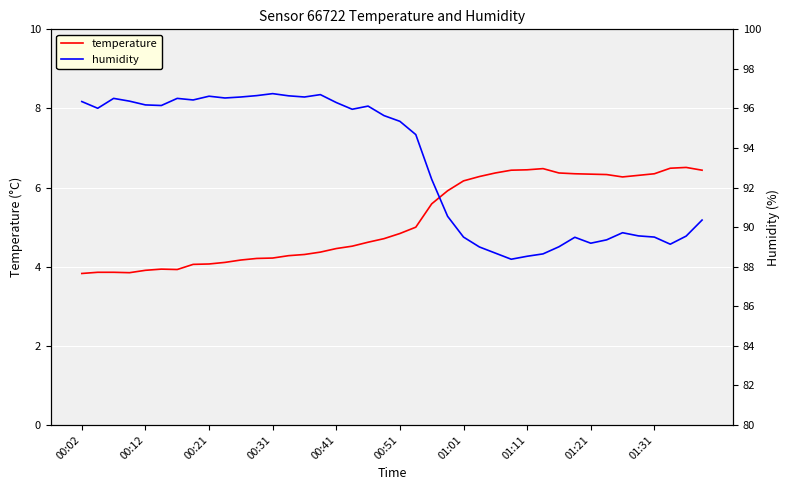

Reading right to left, what are all the values shown in this chart?

temperature: 6.4	6.5	6.5	6.3	6.3	6.3	6.3	6.3	6.3	6.4	6.5	6.5	6.4	6.4	6.3	6.2	5.9	5.6	5.0	4.8	4.7	4.6	4.5	4.5	4.4	4.3	4.3	4.2	4.2	4.2	4.1	4.1	4.1	3.9	3.9	3.9	3.9	3.9	3.9	3.8
humidity: 90.4	89.5	89.1	89.5	89.6	89.7	89.4	89.2	89.5	89.0	88.7	88.5	88.4	88.7	89.0	89.5	90.5	92.4	94.7	95.3	95.6	96.1	96.0	96.3	96.7	96.6	96.6	96.8	96.7	96.6	96.5	96.6	96.4	96.5	96.2	96.2	96.4	96.5	96.0	96.3